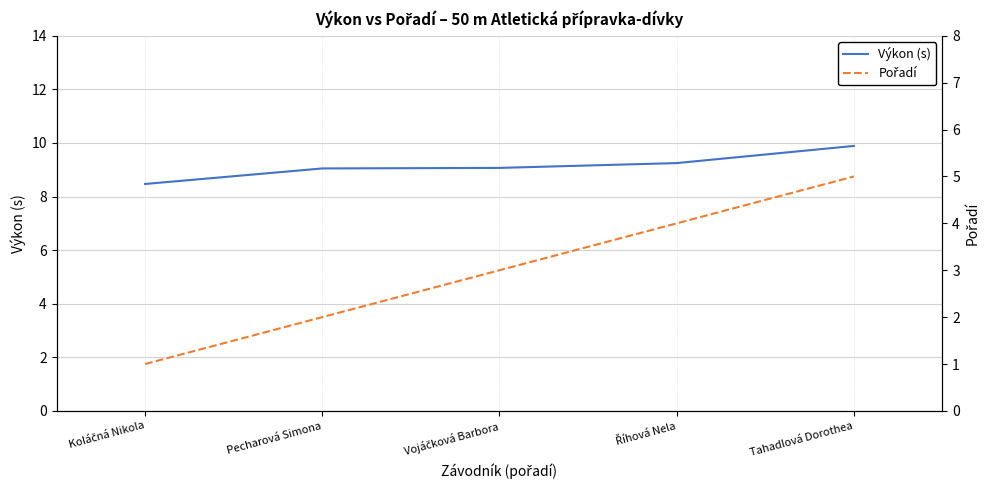

What is the sum of the Výkon (s) values at Pecharová Simona and Koláčná Nikola?

17.5